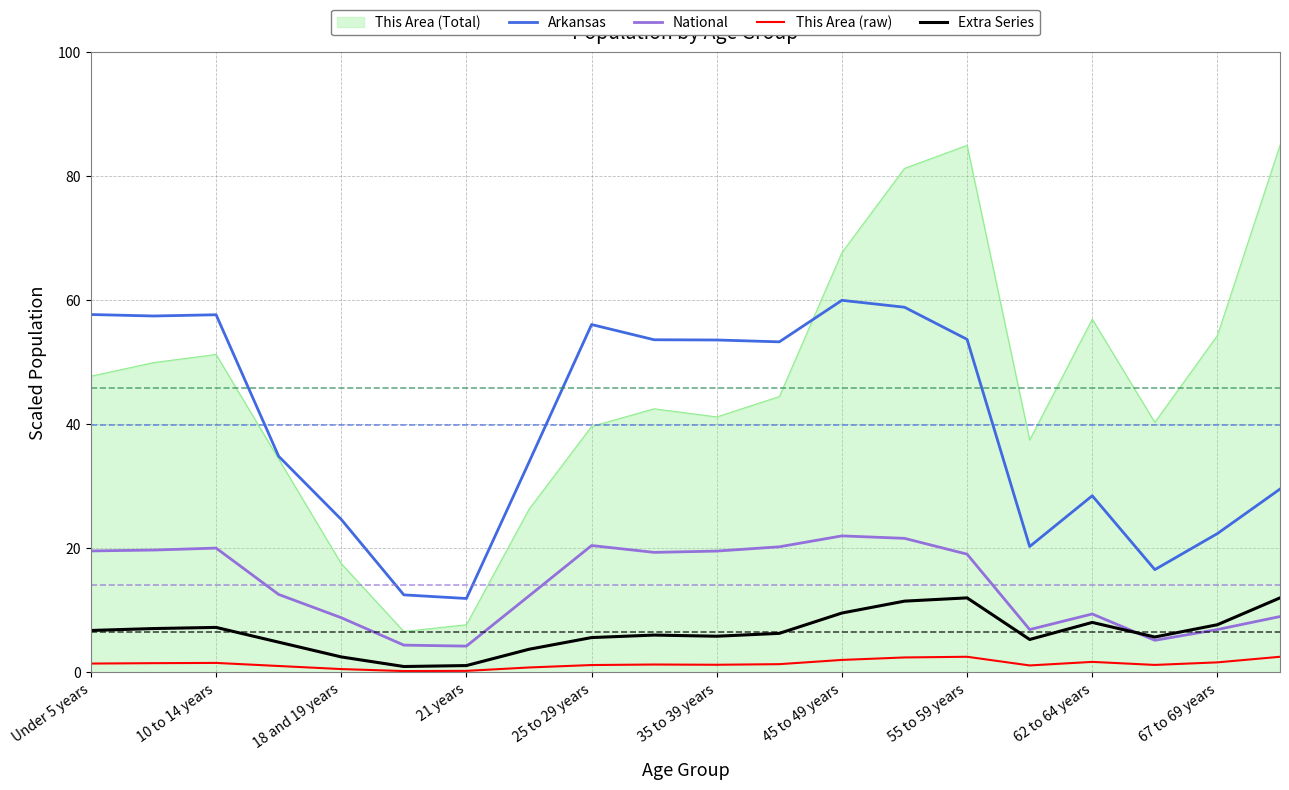

True or false: National has more than 2 points higher than both neighbors.

True